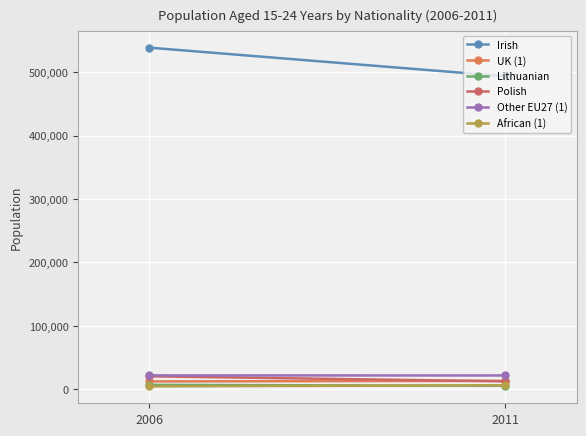

How many distinct data groups are displayed?

6